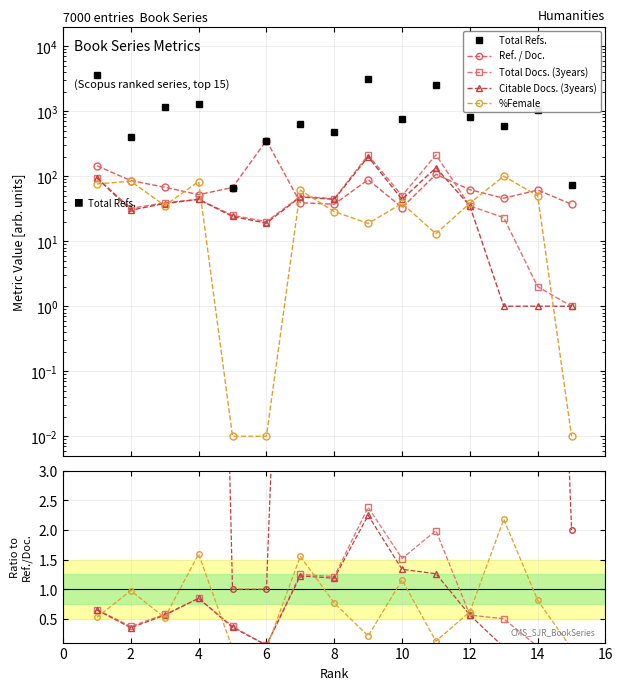

Is this an area chart (filled region under the line)?

No